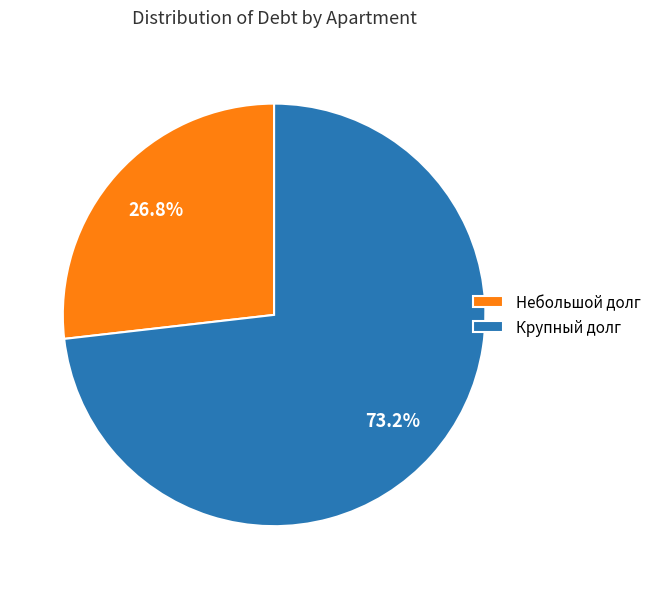

To the nearest percent, what is the average slice percentage?

50%